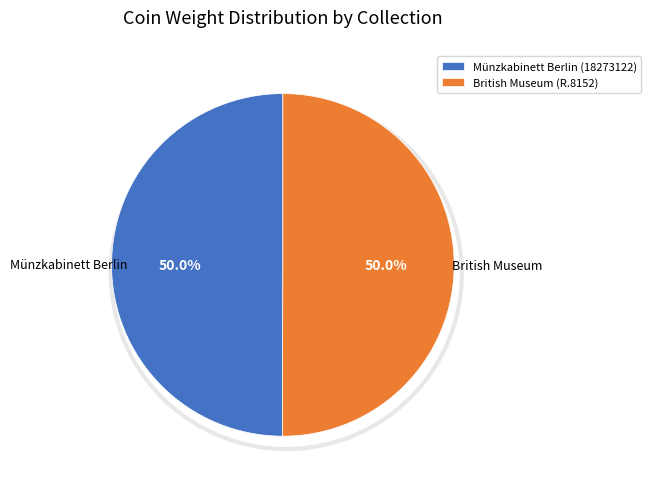

Approximately how many times larger is the value at British Museum (R.8152) compared to Münzkabinett Berlin (18273122)?

1.0